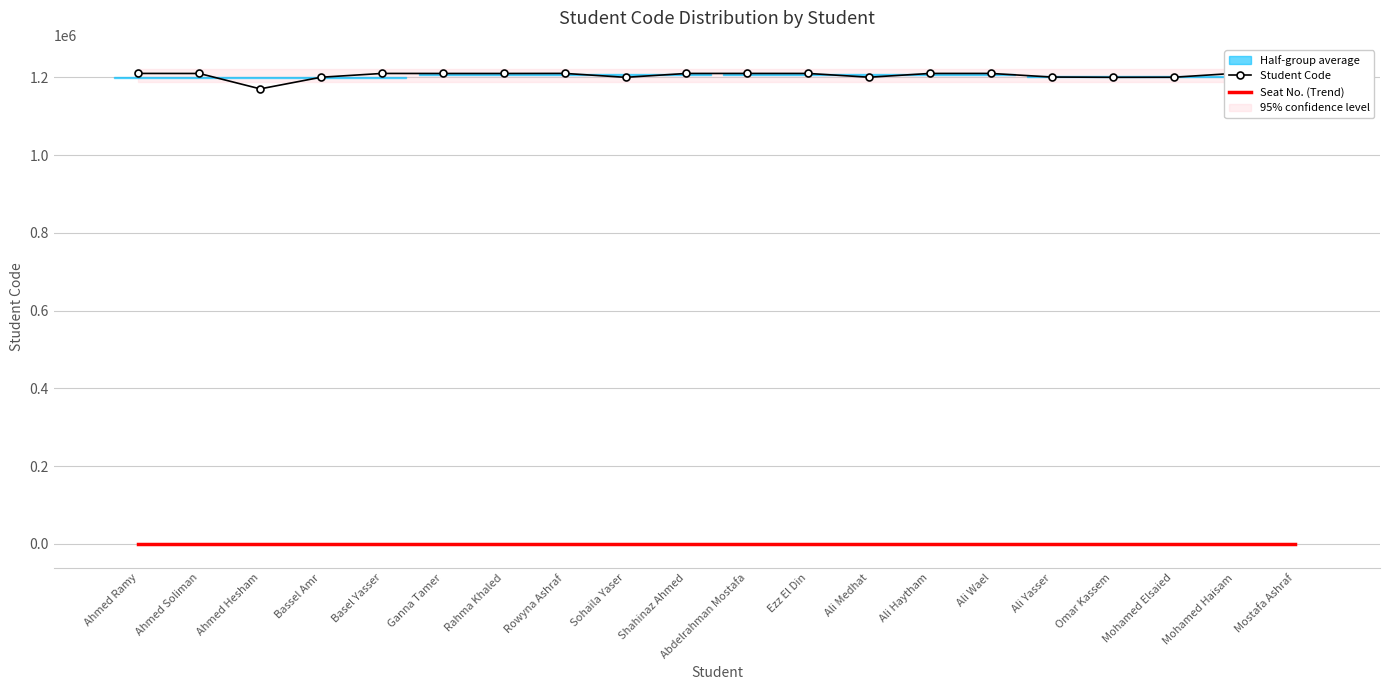

Reading left to right, extract all data points from this chart.

Student Code: Ahmed Ramy=1210189	Ahmed Soliman=1210041	Ahmed Hesham=1170443	Bassel Amr=1200401	Basel Yasser=1210130	Ganna Tamer=1210050	Rahma Khaled=1210052	Rowyna Ashraf=1210224	Sohaila Yaser=1200167	Shahinaz Ahmed=1210103	Abdelrahman Mostafa=1210151	Ezz El Din=1210105	Ali Medhat=1200420	Ali Haytham=1210153	Ali Wael=1210154	Ali Yasser=1200858	Omar Kassem=1200210	Mohamed Elsaied=1200334	Mohamed Haisam=1210376	Mostafa Ashraf=1200913
Seat No. (Trend): Ahmed Ramy=0	Ahmed Soliman=0	Ahmed Hesham=0	Bassel Amr=0	Basel Yasser=0	Ganna Tamer=0	Rahma Khaled=0	Rowyna Ashraf=0	Sohaila Yaser=0	Shahinaz Ahmed=0	Abdelrahman Mostafa=0	Ezz El Din=0	Ali Medhat=0	Ali Haytham=0	Ali Wael=0	Ali Yasser=0	Omar Kassem=0	Mohamed Elsaied=0	Mohamed Haisam=0	Mostafa Ashraf=0